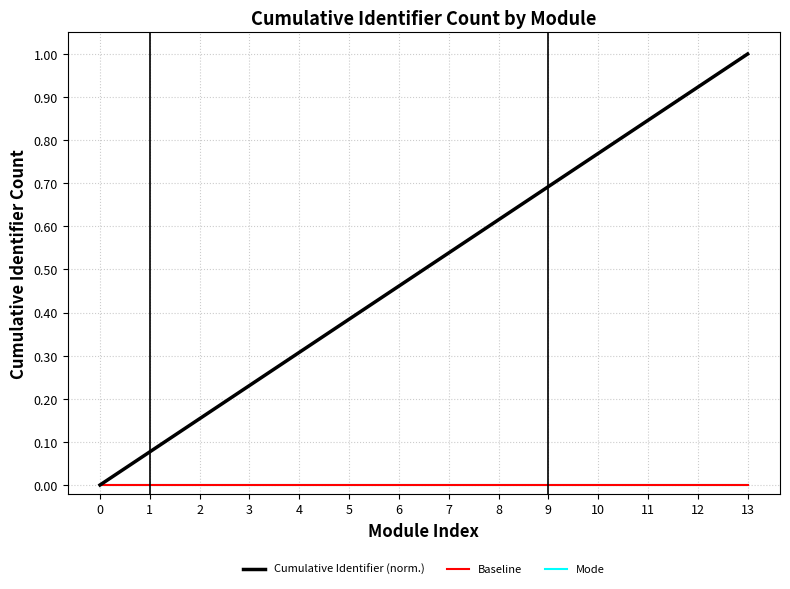

Does the chart have visible grid lines?

Yes